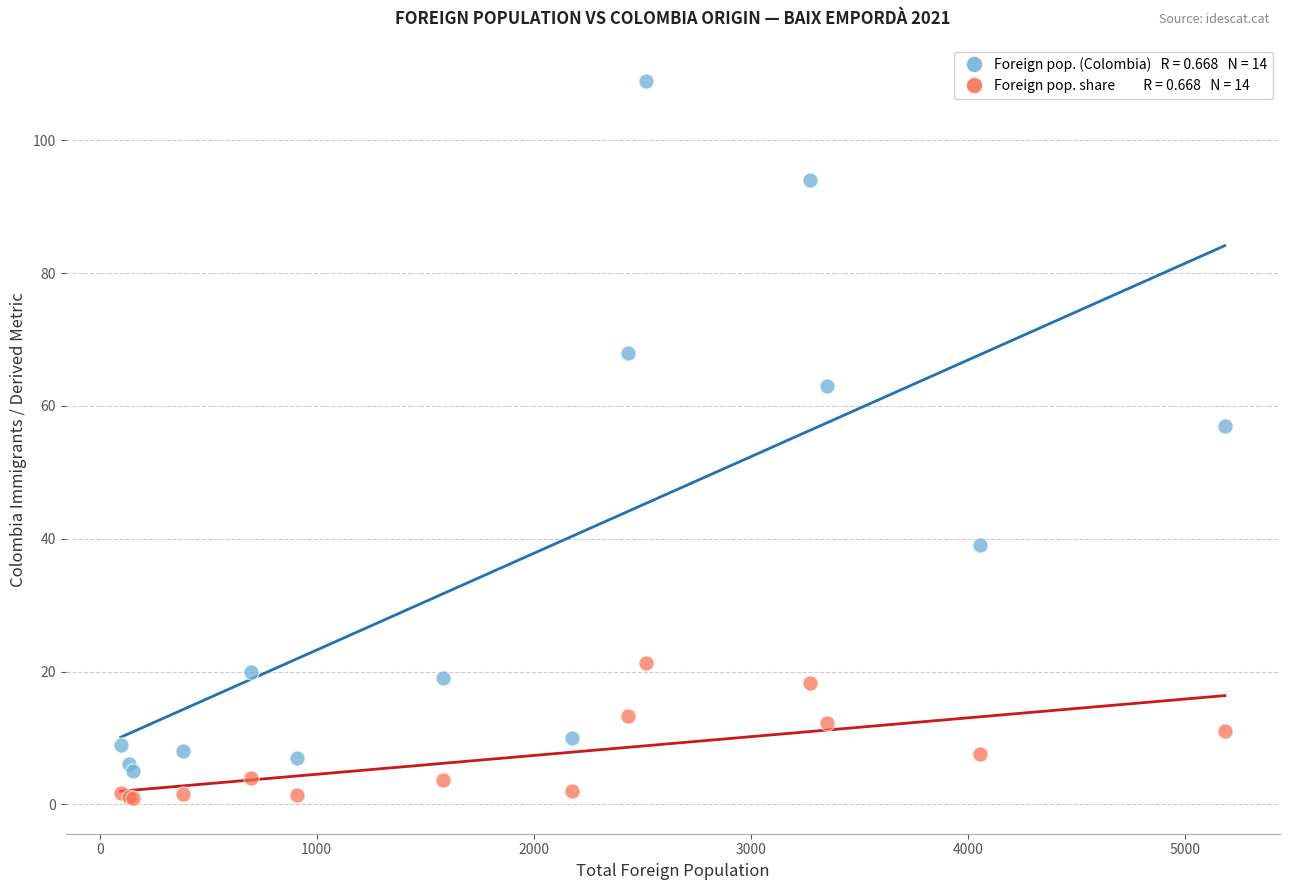

Across all series, what Y value is closest to 54?

57.0